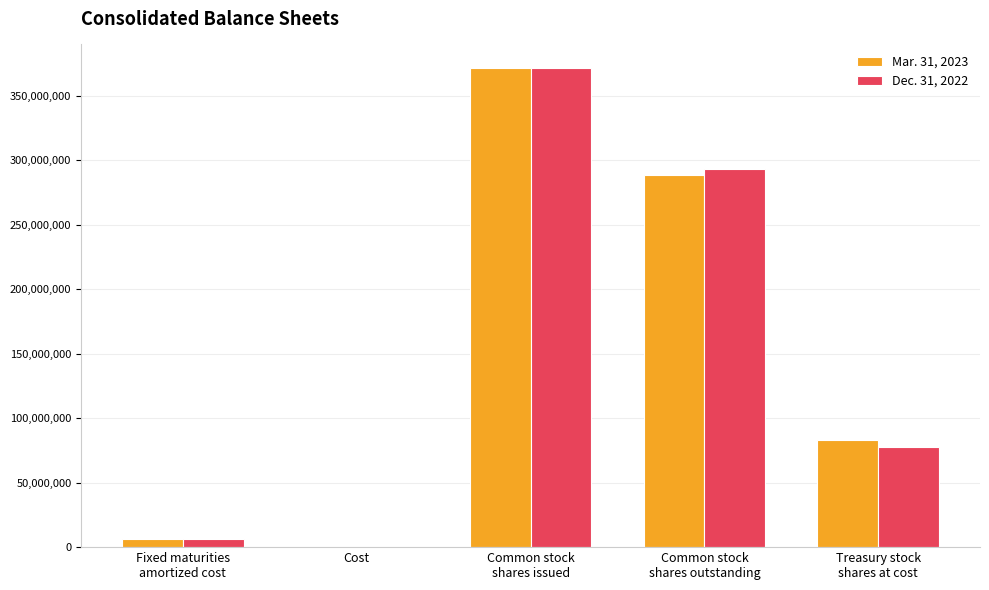

What is the difference between the Dec. 31, 2022 values at Common stock
shares issued and Cost?

371337076